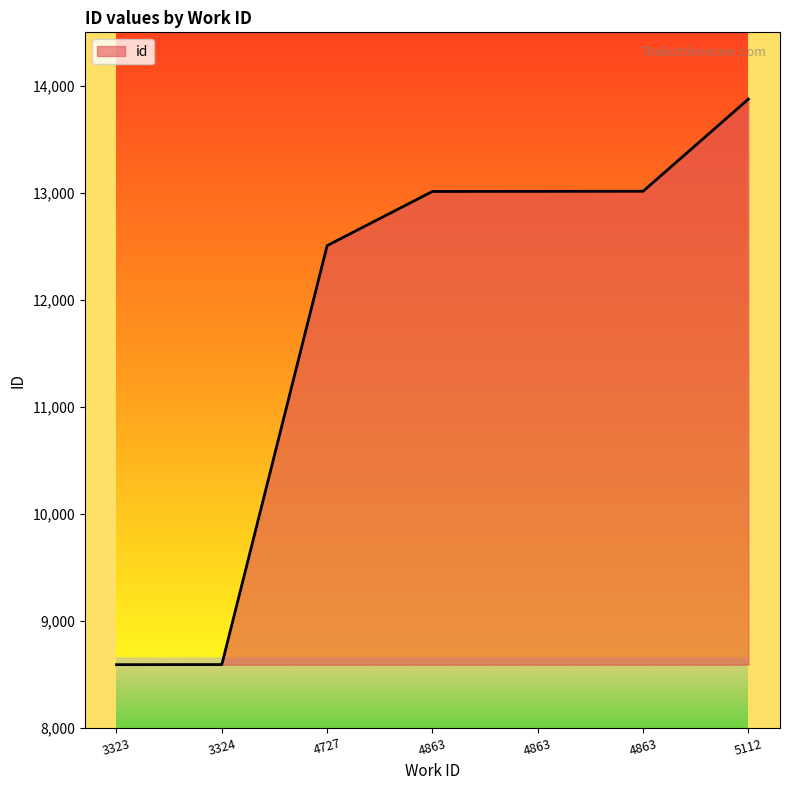

What is the difference between the second highest and minimum values?

4424